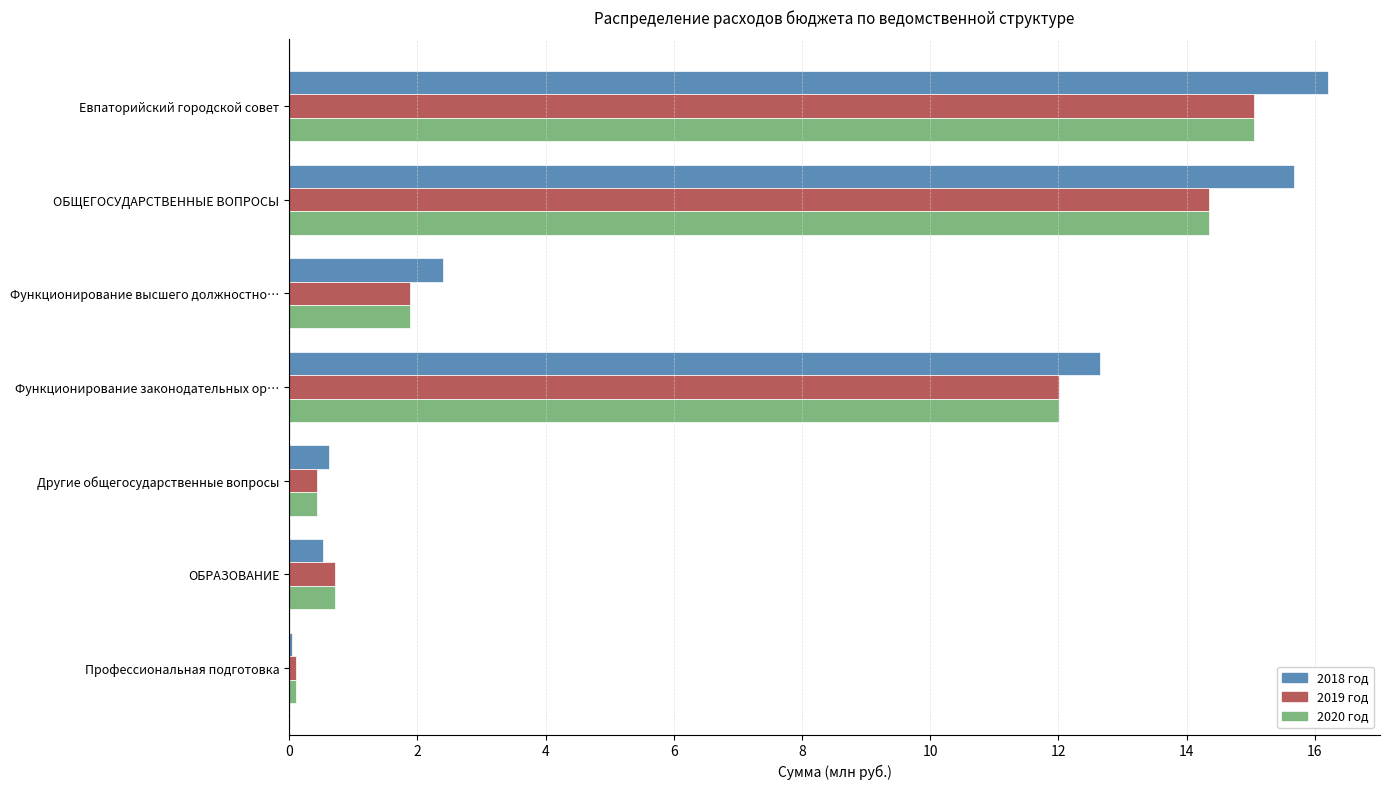

At which label is 2018 год closest to 8?

Функционирование законодательных ор…